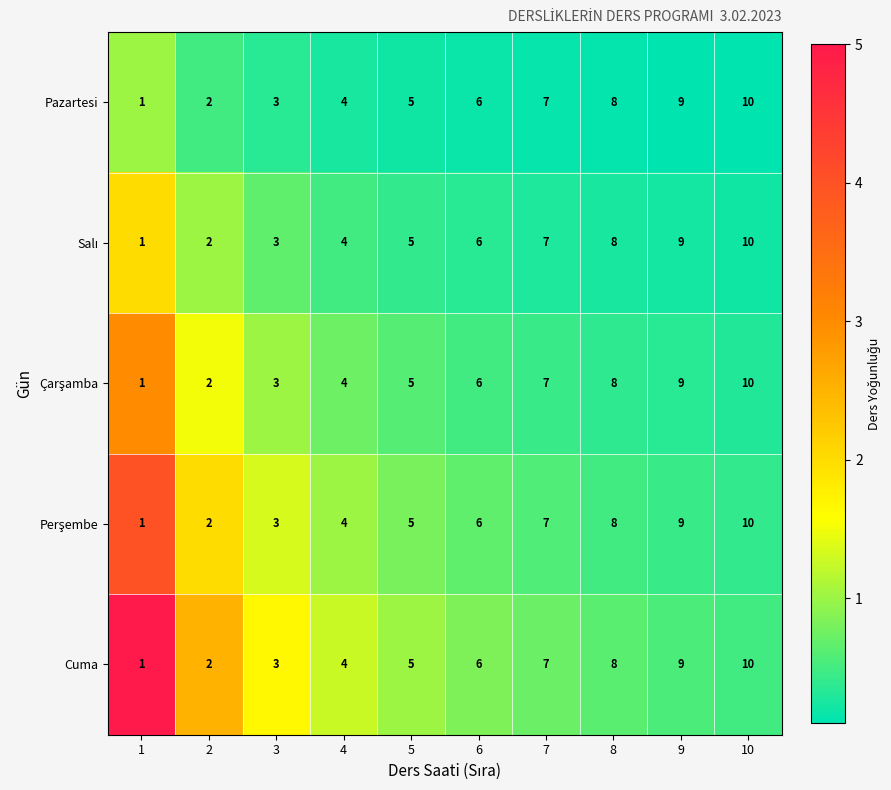

What is the difference between the highest and lowest values at 9?

0